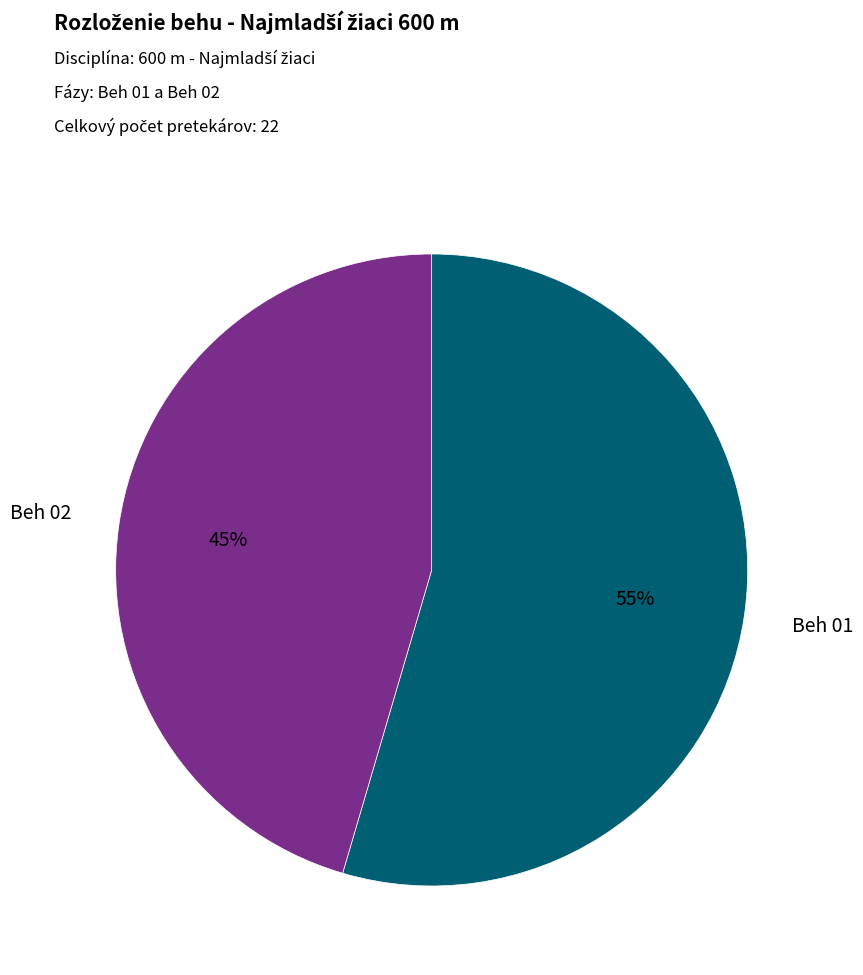

True or false: Beh 01 accounts for 55% of the total.

True